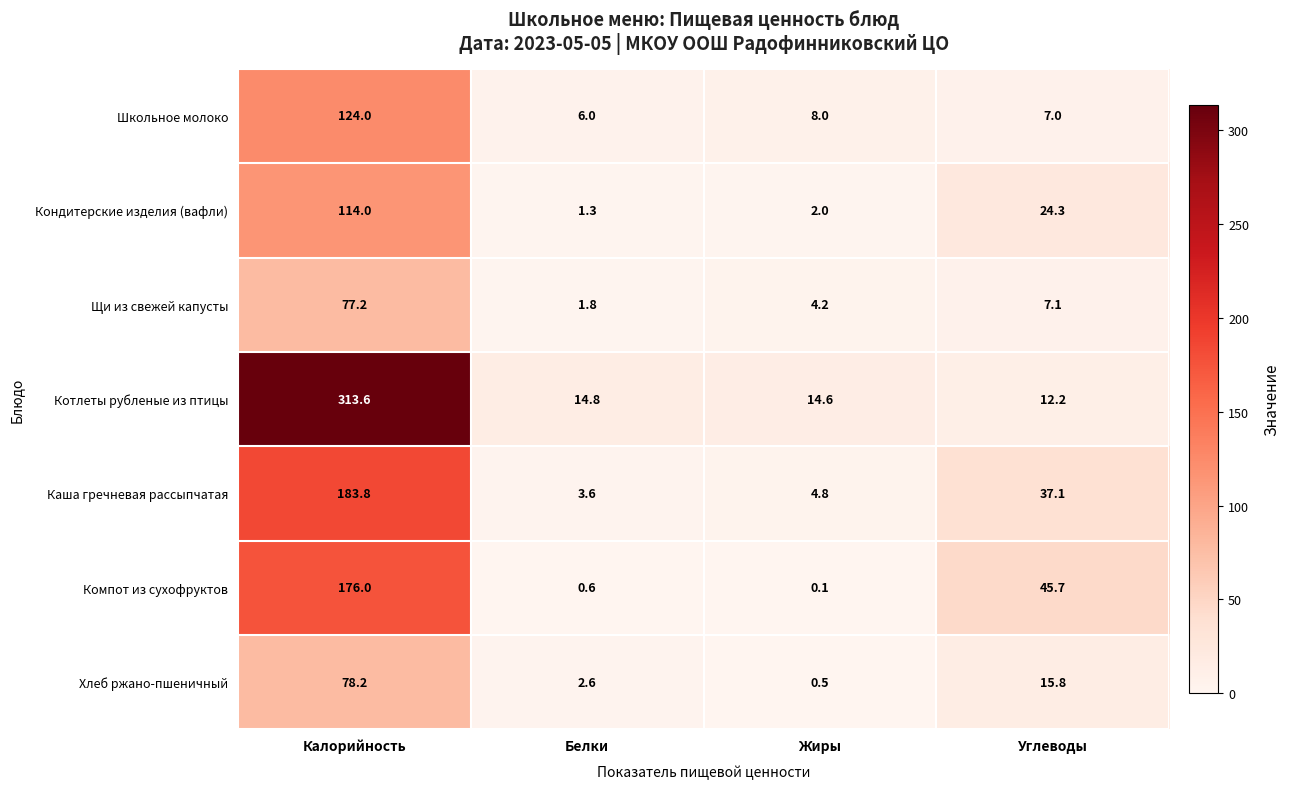

What is the total value across all series at Калорийность?

1066.8